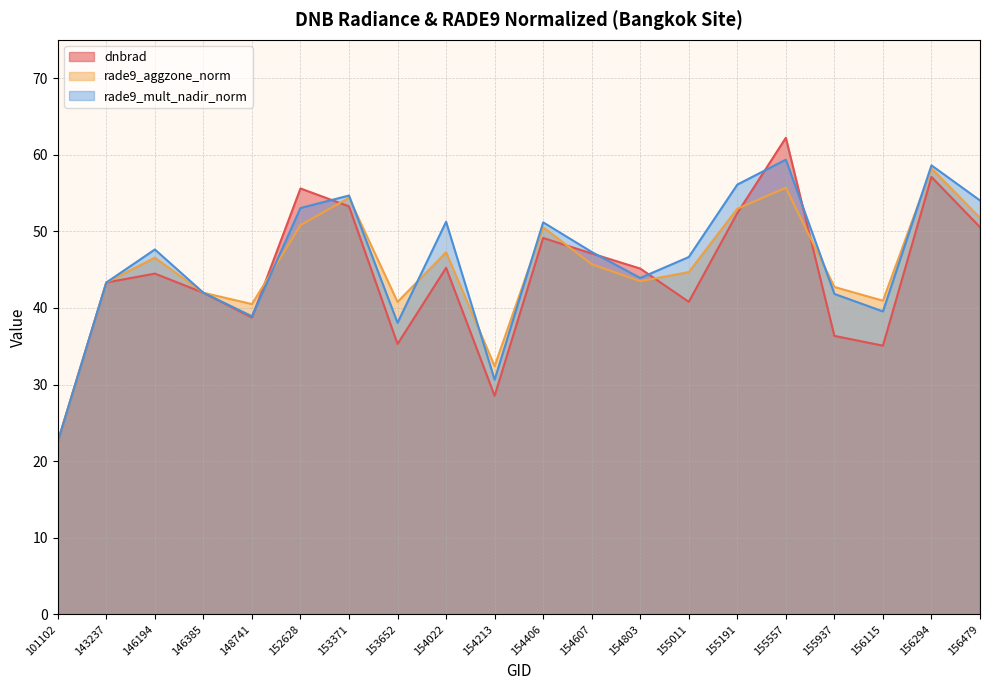

Rank the categories by rade9_aggzone_norm value from lowest to highest.

101102, 154213, 148741, 153652, 156115, 146385, 155937, 143237, 154803, 155011, 154607, 146194, 154022, 154406, 152628, 156479, 155191, 153371, 155557, 156294